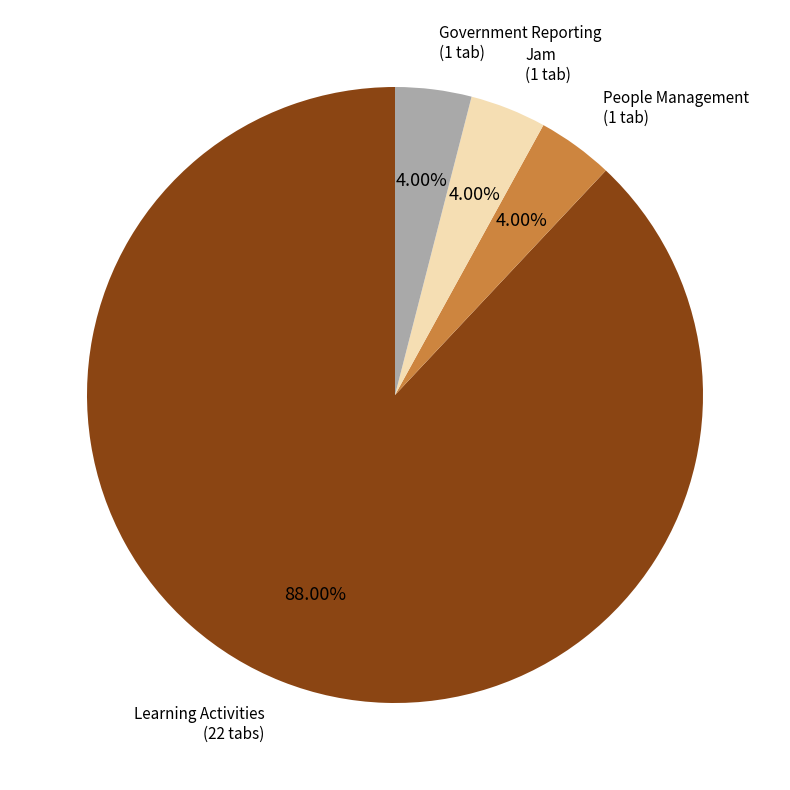

Which slice is the largest?

Learning Activities